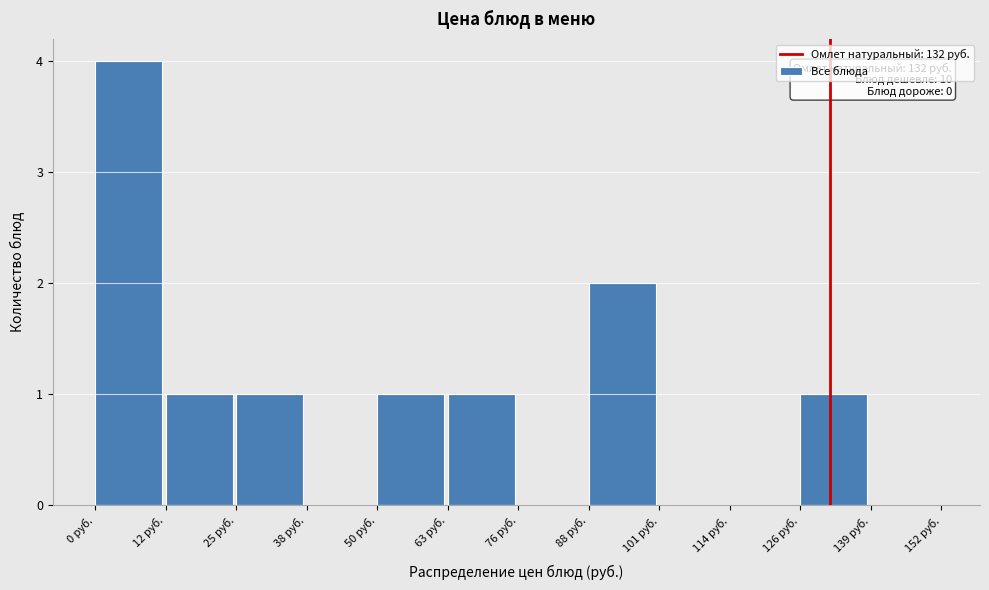

Over which range of the x-axis is the bar tallest?

0 to 12